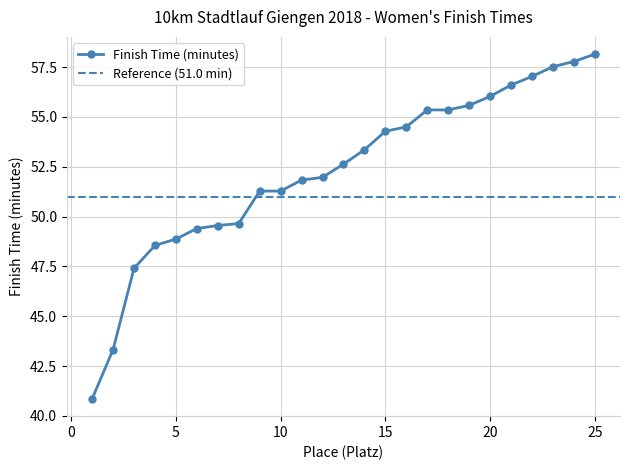

At which label does the data first exceed 52?

13